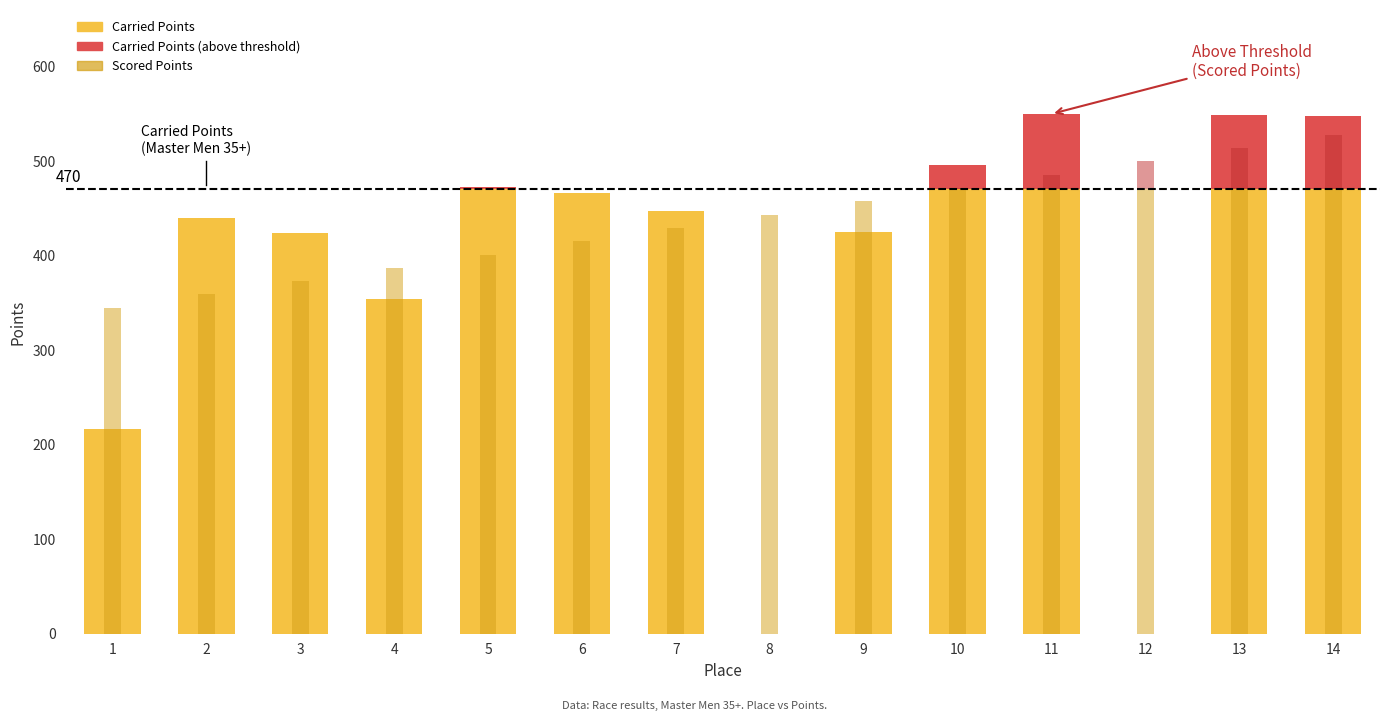

What is the value of the Carried Points bar at the 9th from the left?

425.1